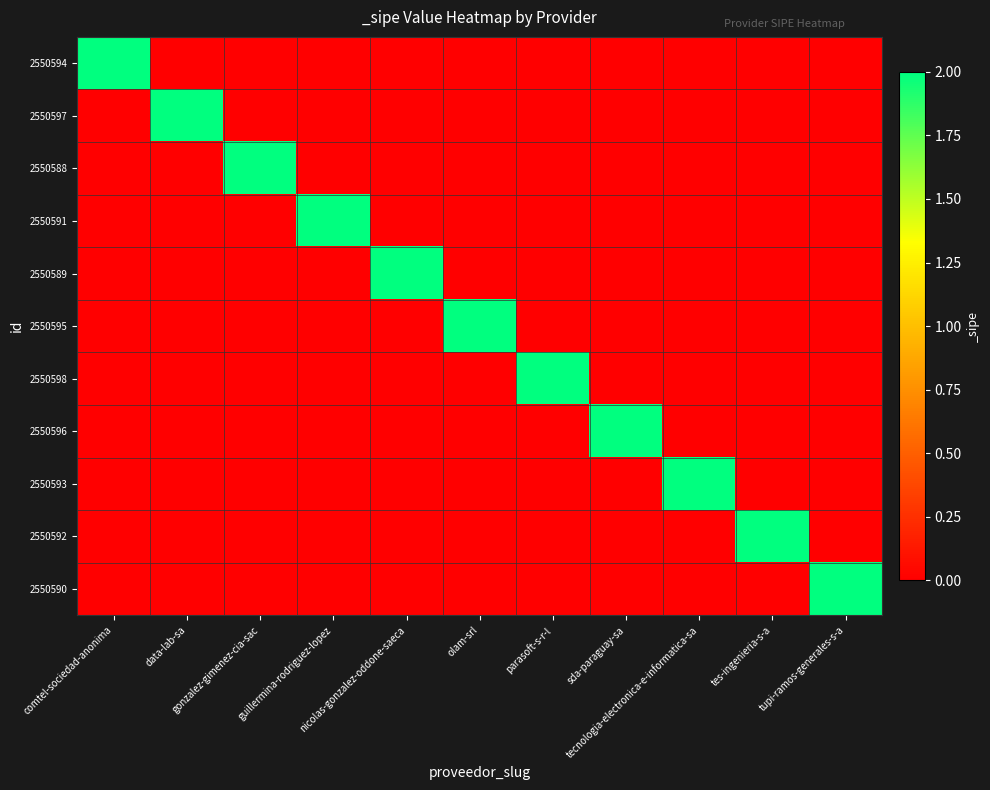

What is the sum of all 2550592 values?

2